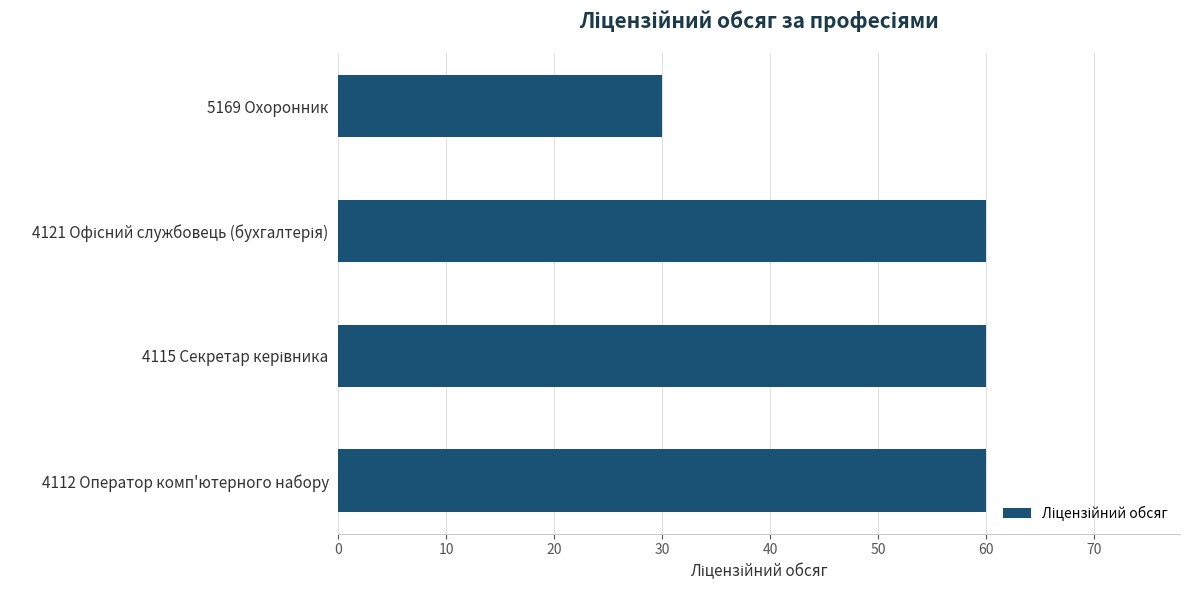

Reading bottom to top, what are all the values shown in this chart?

60	60	60	30